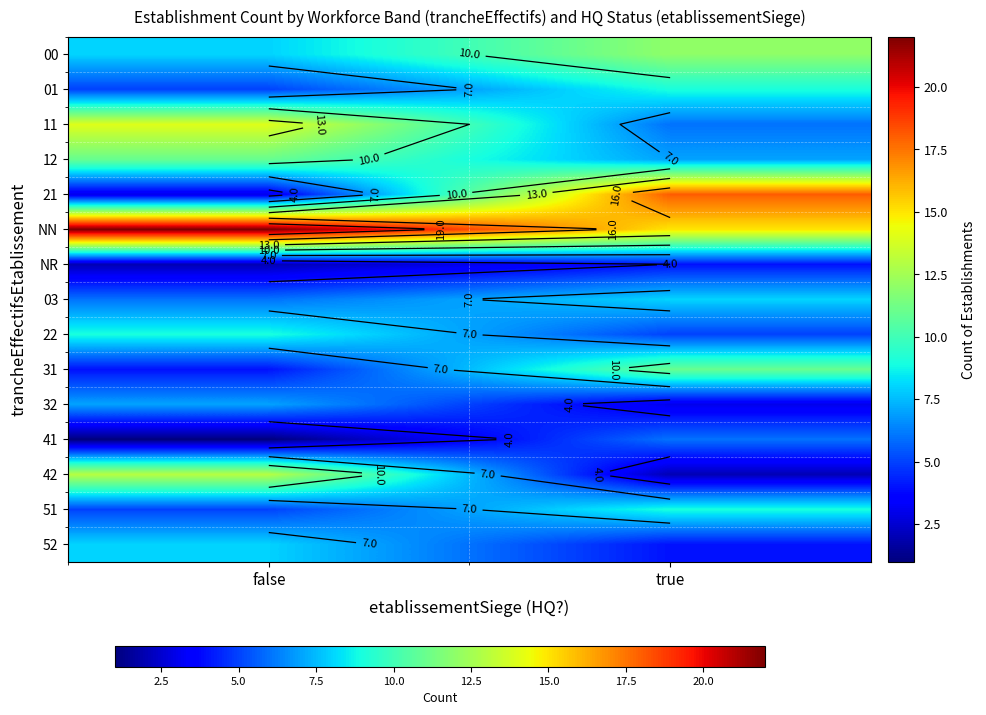

How many values in the 21 series are below 18?

1